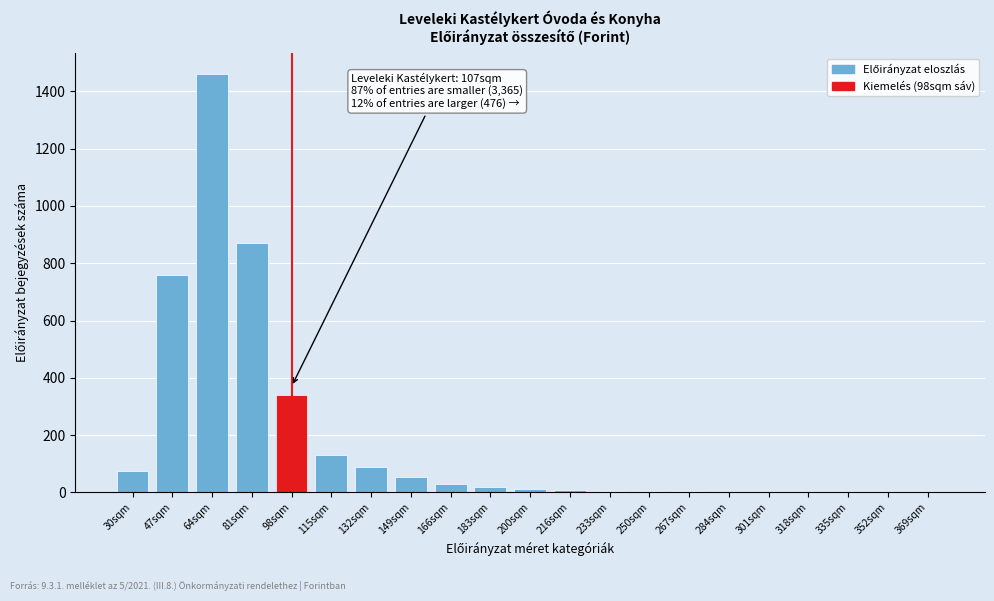

The value at 98sqm is 340. True or false?

True